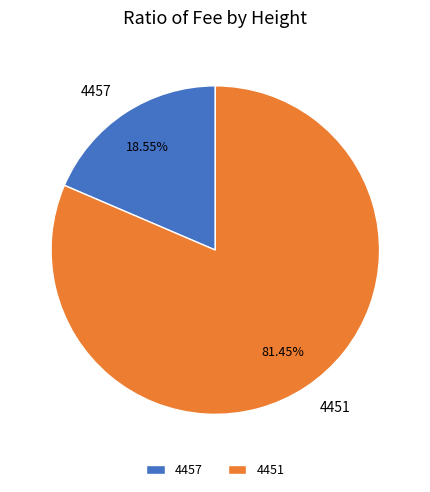

To the nearest percent, what is the combined percentage of 4451 and 4457?

100%